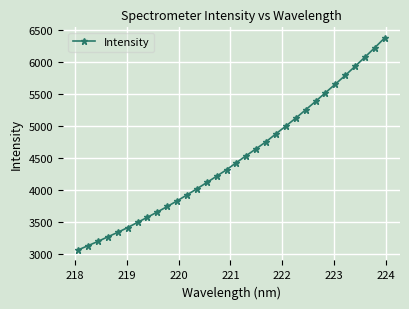

What is the difference between the second highest and second lowest values?

3089.6